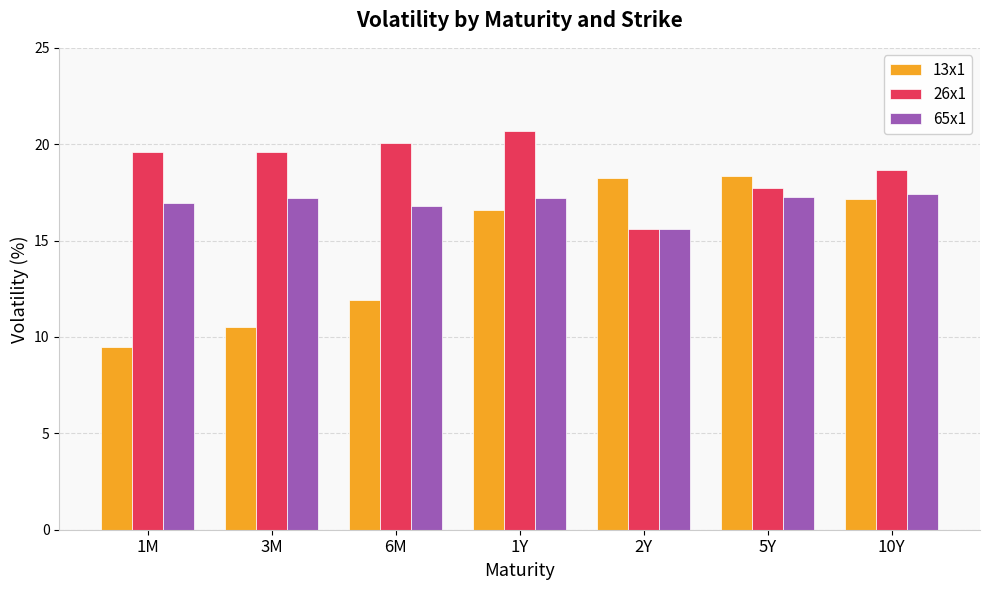

Which series changed the most between 1Y and 2Y?

26x1